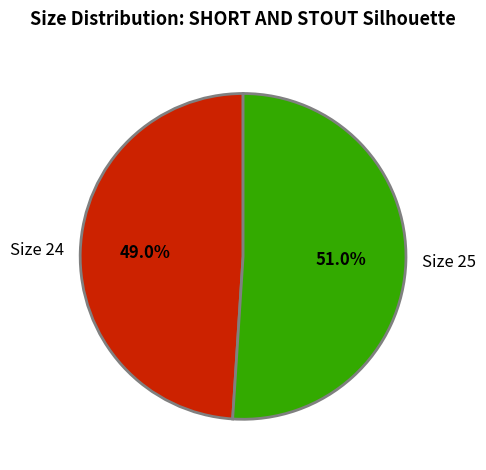

What is the total percentage of Size 25 and Size 24?

100.0%